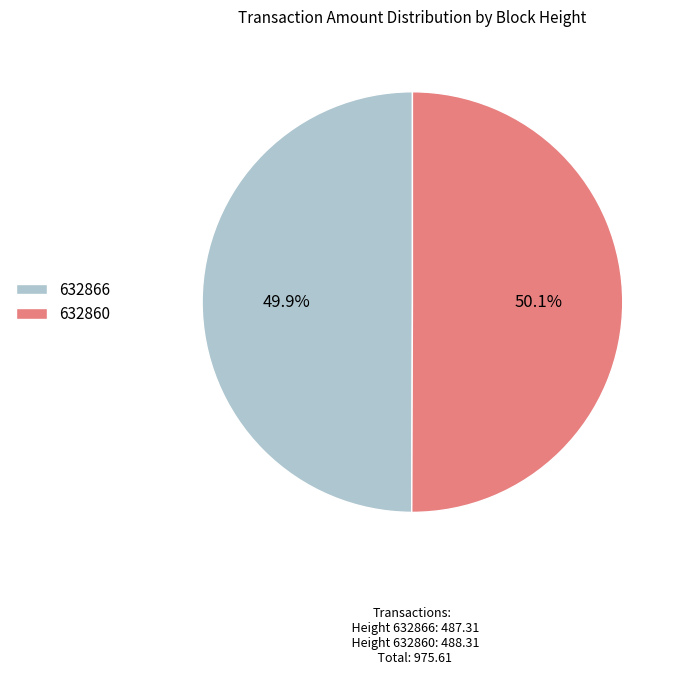

Is there any slice that represents more than half of the pie?

Yes